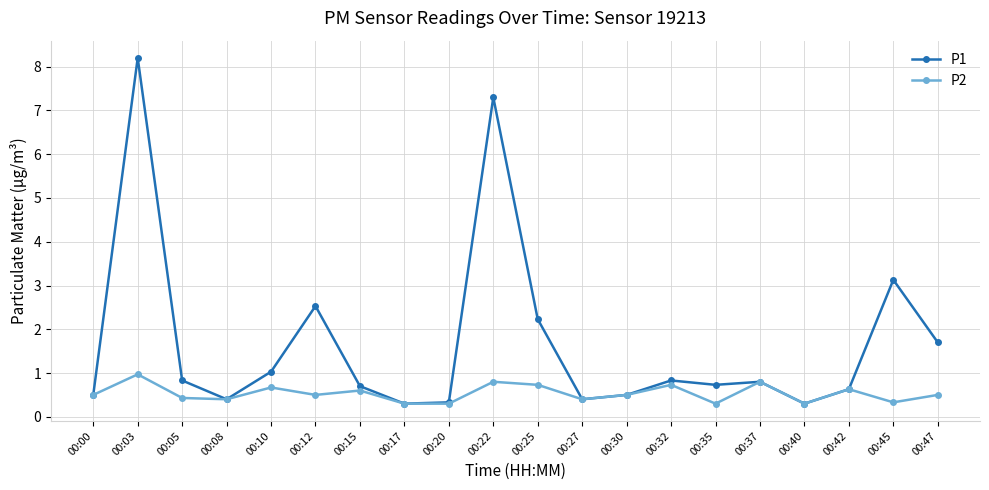

What is the sum of all P2 values?

10.7